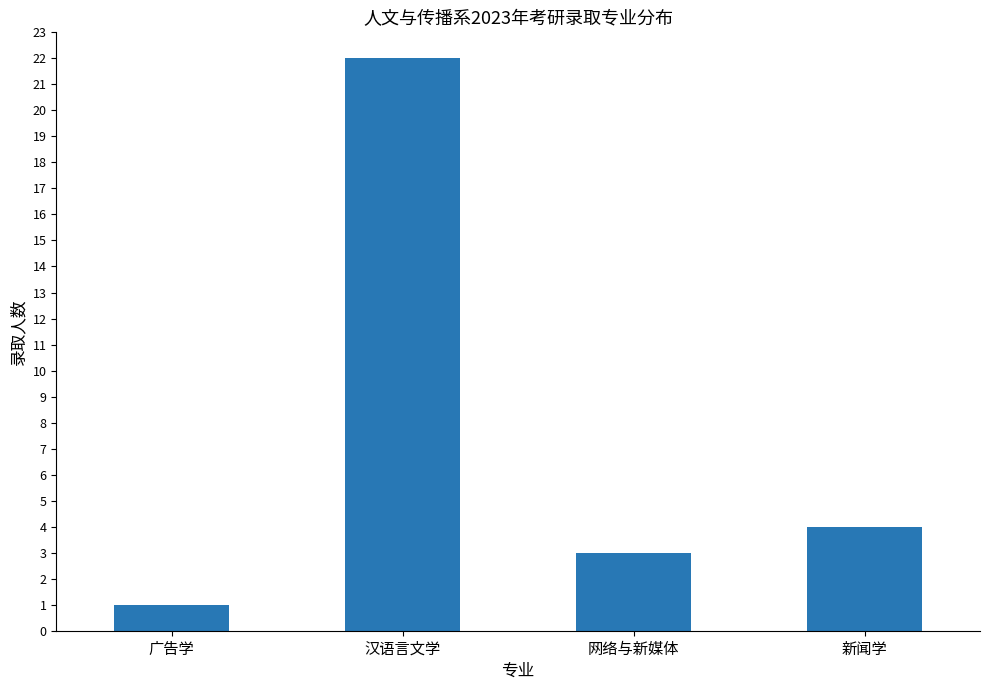

What is the average value?

8